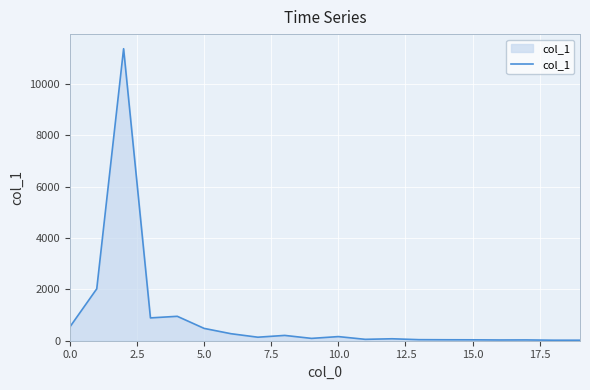

What is the greatest value displayed?

11375